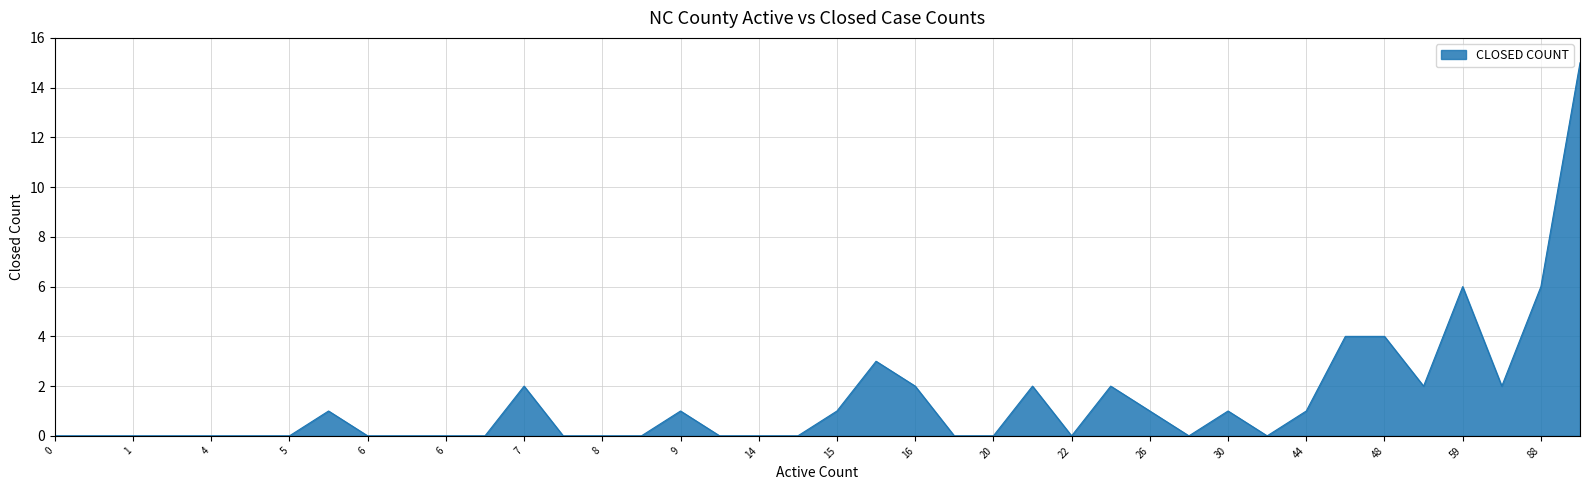

What is the difference between the maximum and minimum values?

15